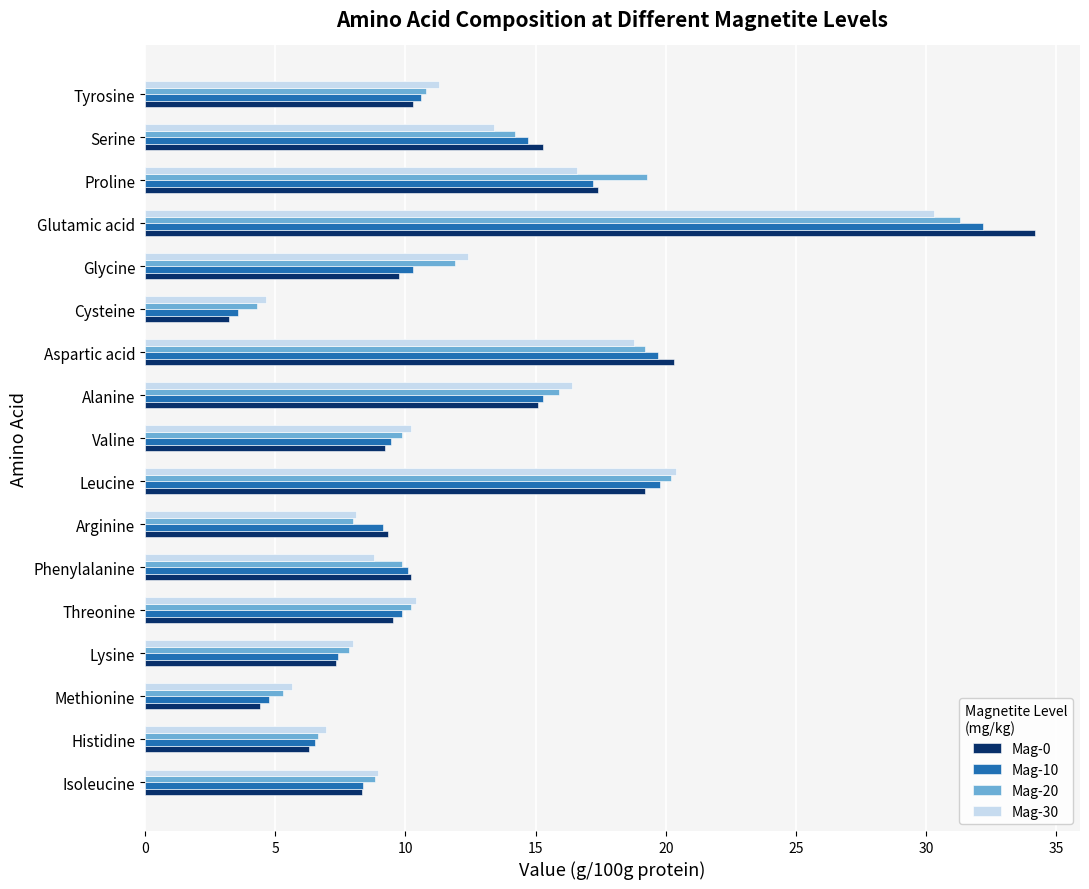

What is the spread (max minus min) of values at Glycine?

2.6